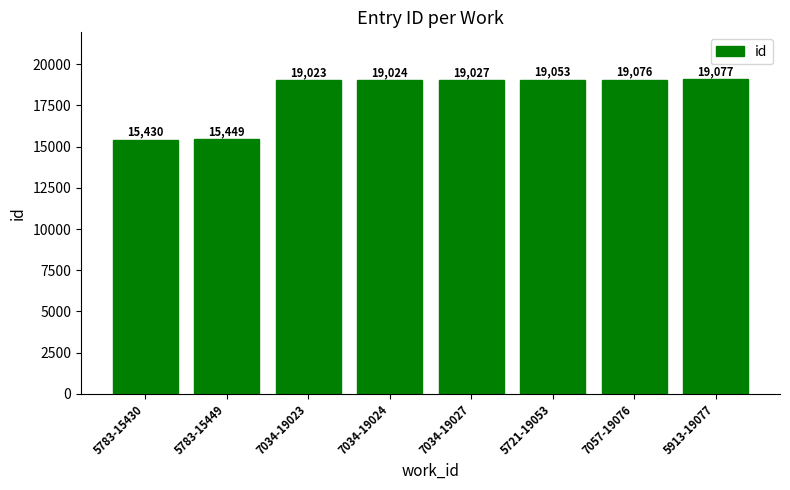

What is the maximum value shown in the chart?

19077